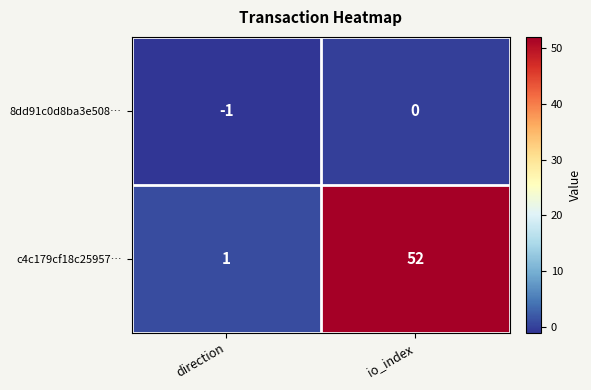

Rank the series by their average value, from highest to lowest.

c4c179cf18c25957…, 8dd91c0d8ba3e508…